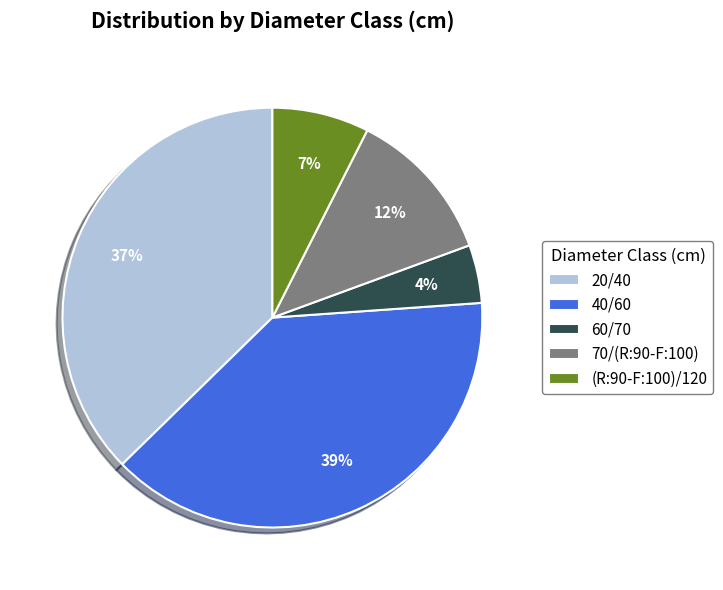

Rank the categories by value from lowest to highest.

60/70, (R:90-F:100)/120, 70/(R:90-F:100), 20/40, 40/60